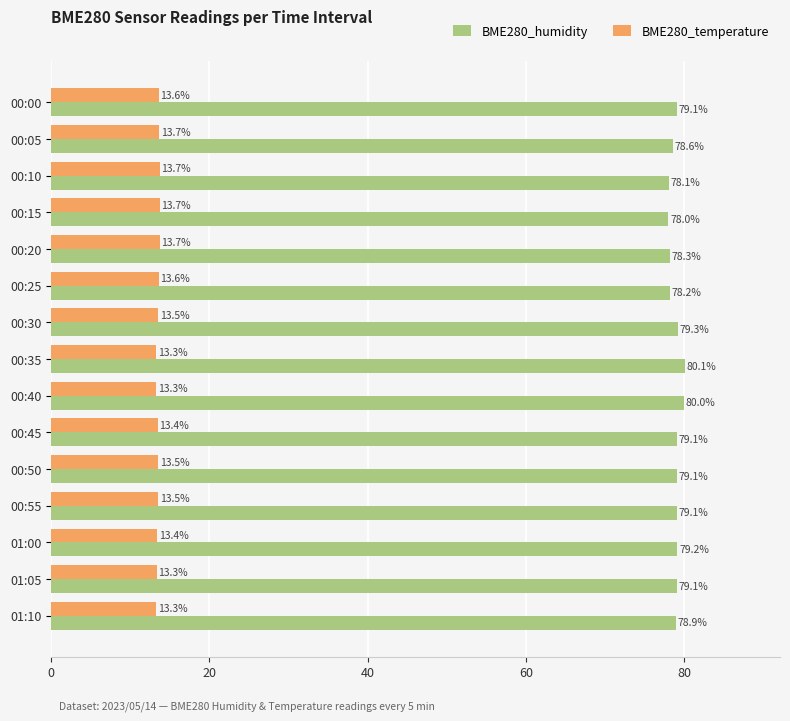

True or false: BME280_humidity has a value of 79.2 at 01:00.

True